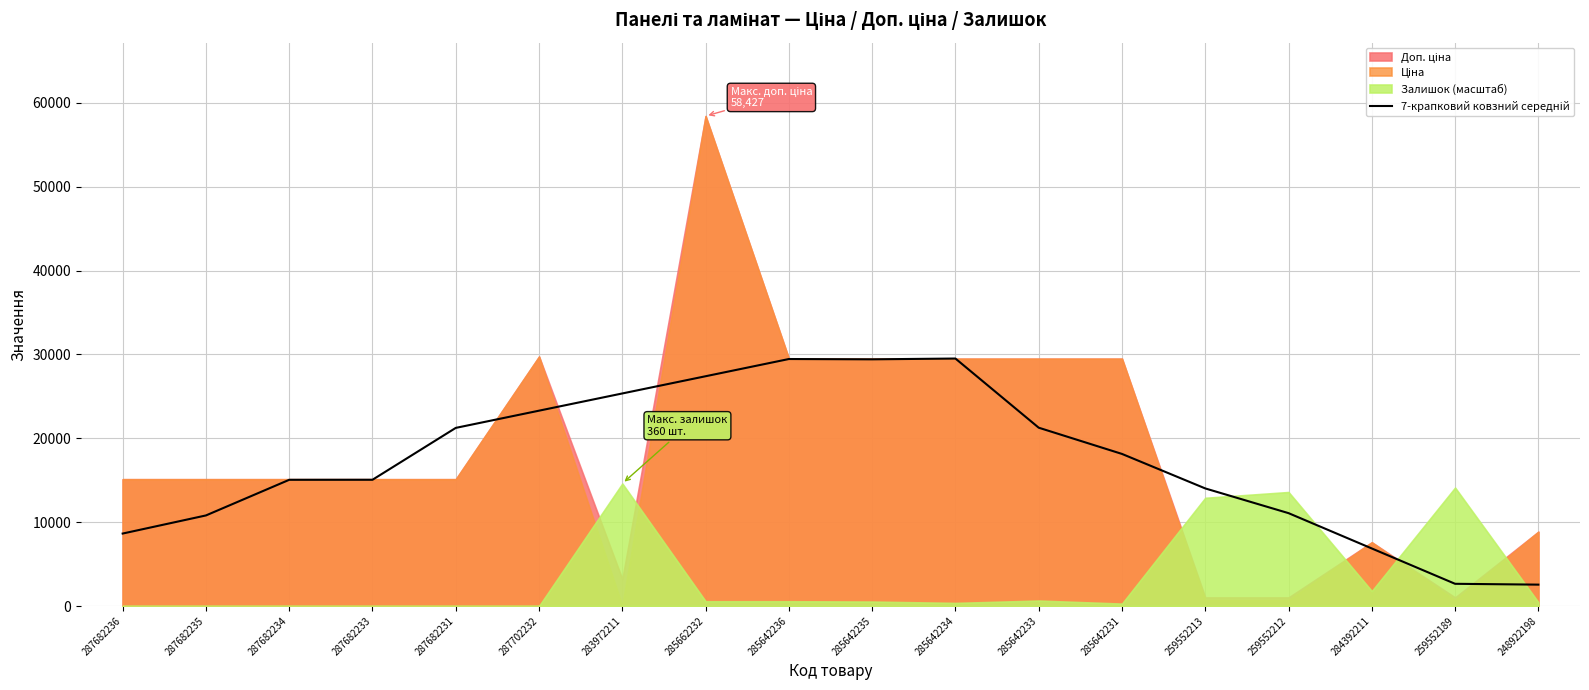

Where is the data nearest to the value 16029?

287682233